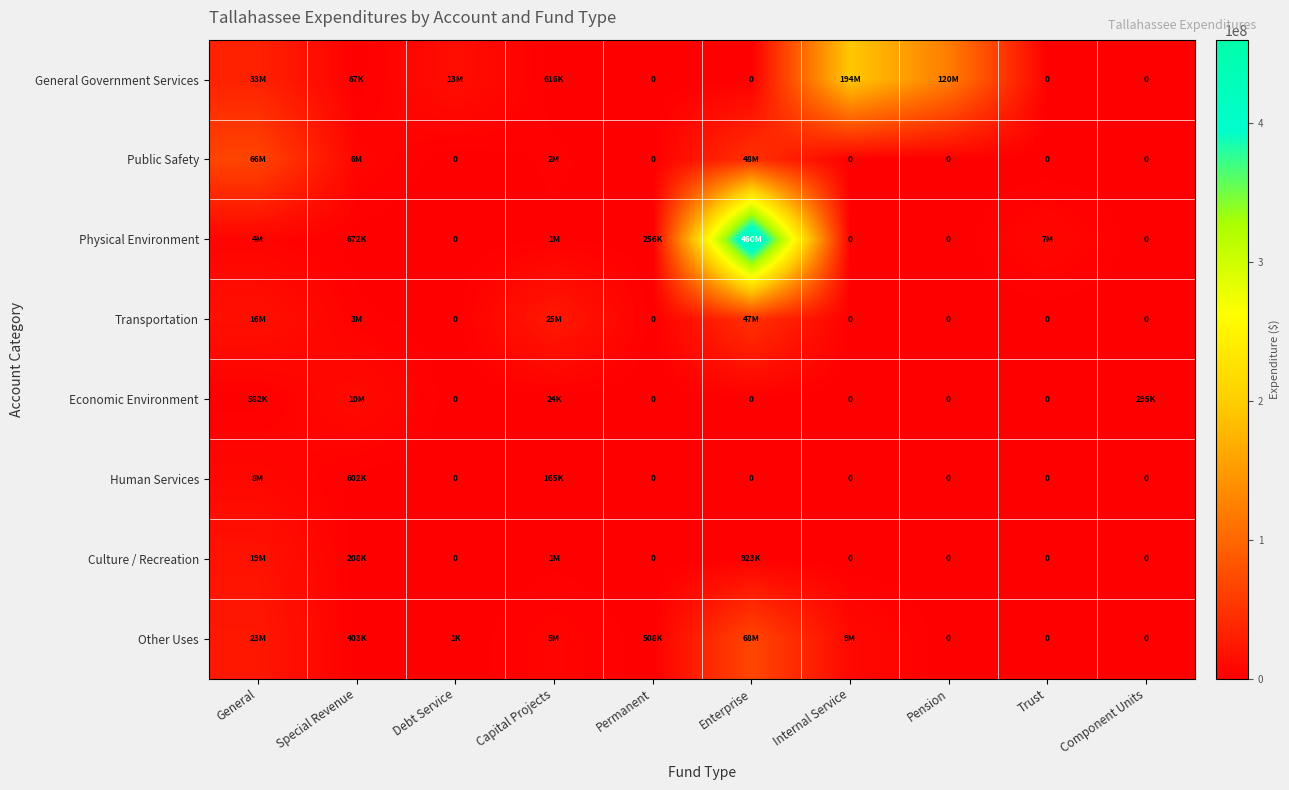

What is the total value across all series at Component Units?

295000